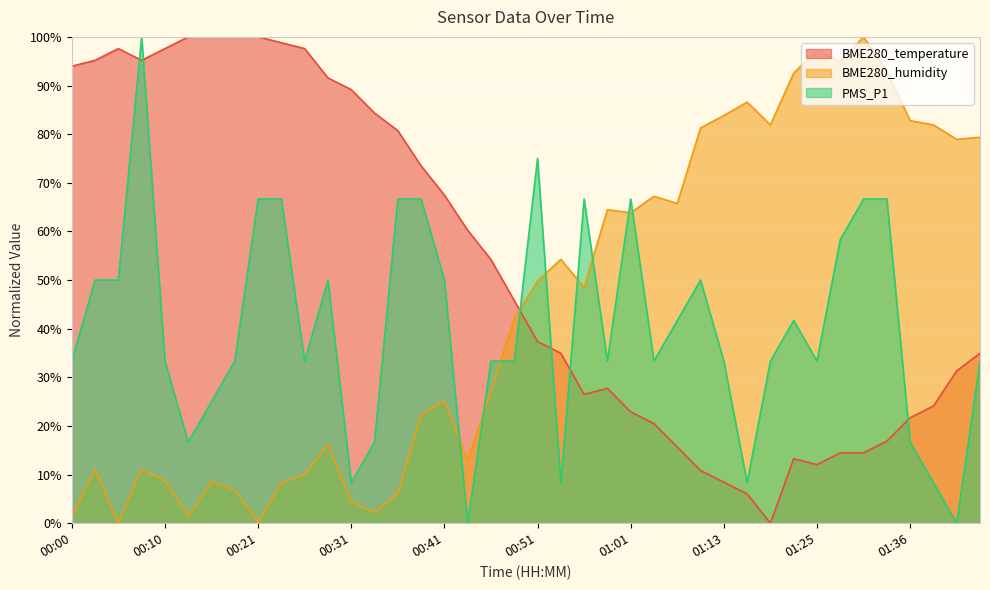

True or false: PMS_P1 has more than 2 interior local peaks.

True